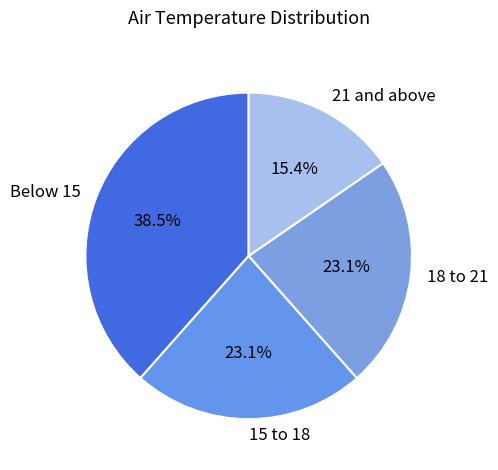

What is the ratio of the value at 15 to 18 to the value at 21 and above?

1.5